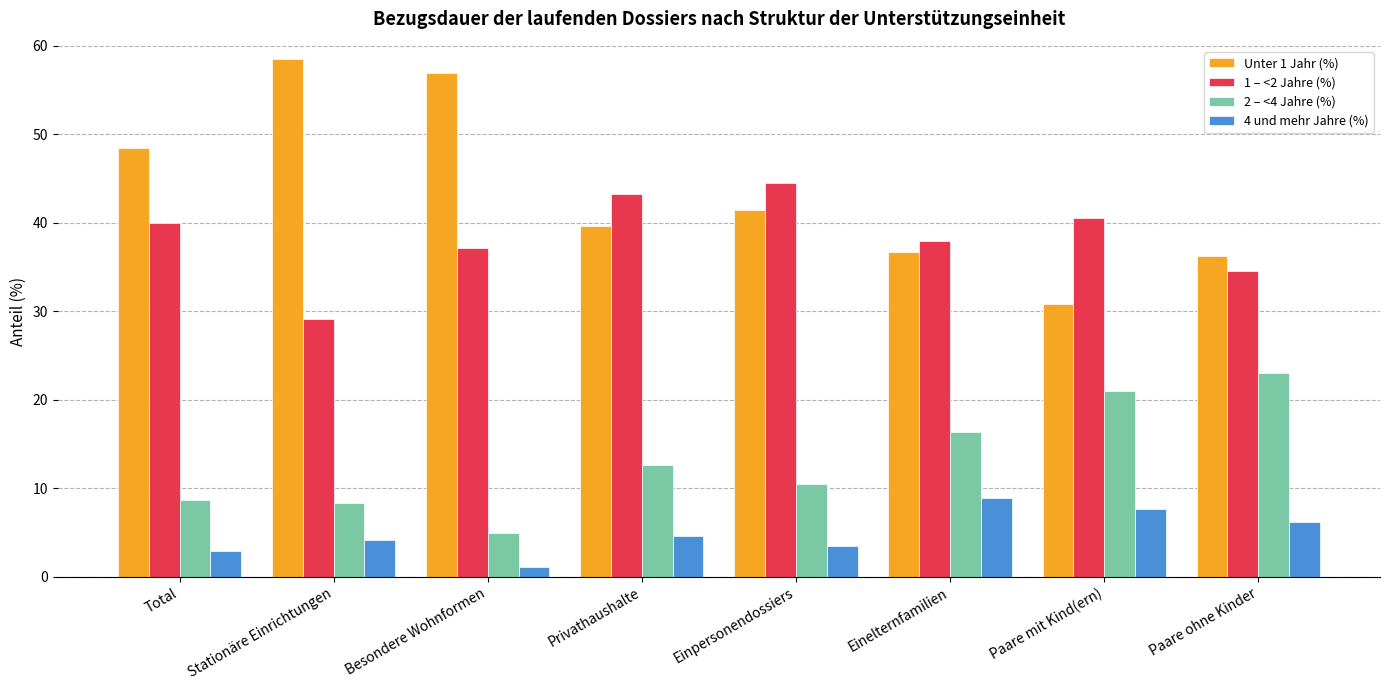

What is the difference between the 1 – <2 Jahre (%) values at Besondere Wohnformen and Stationäre Einrichtungen?

8.0